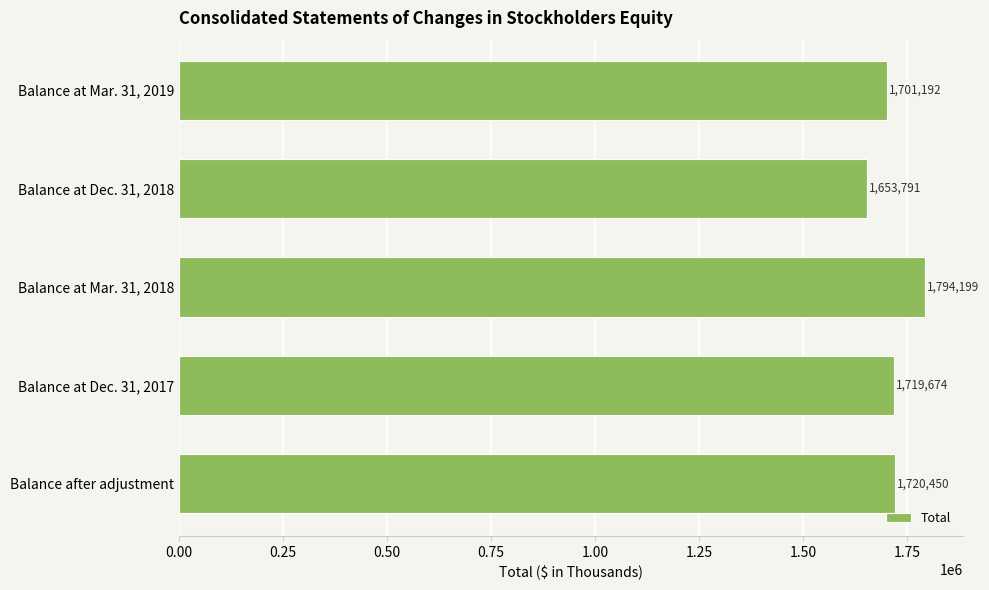

The chart shows a value of 1653791 at Balance at Dec. 31, 2018. True or false?

True